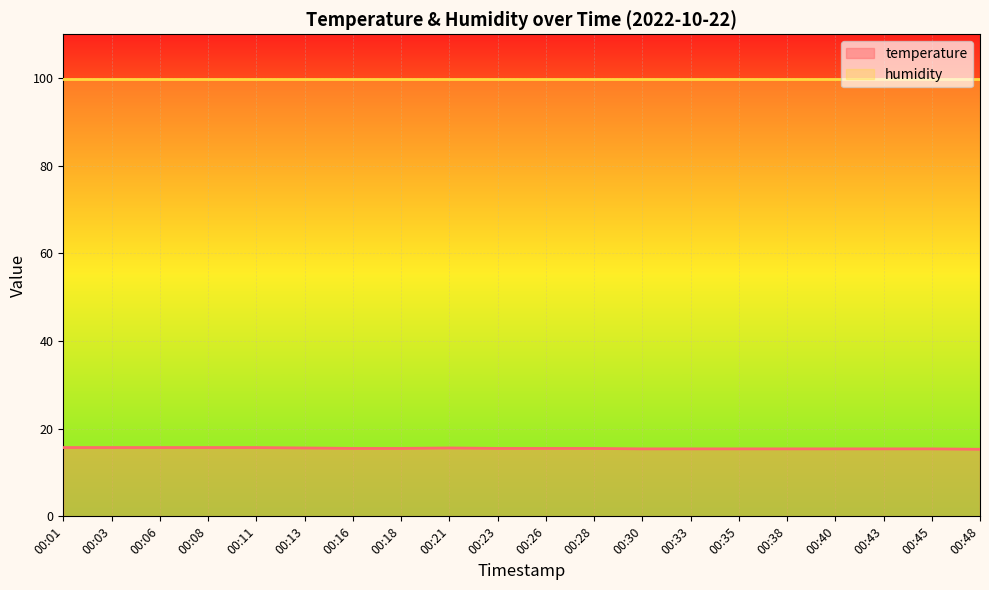

What is the sum of all values?

310.3